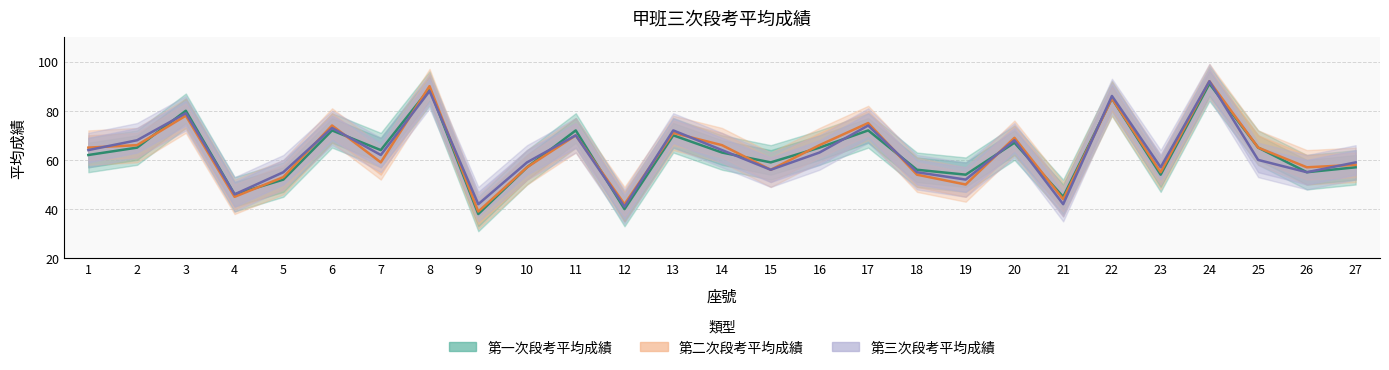

At which category does 第一次段考平均成績 reach its first local peak?

3